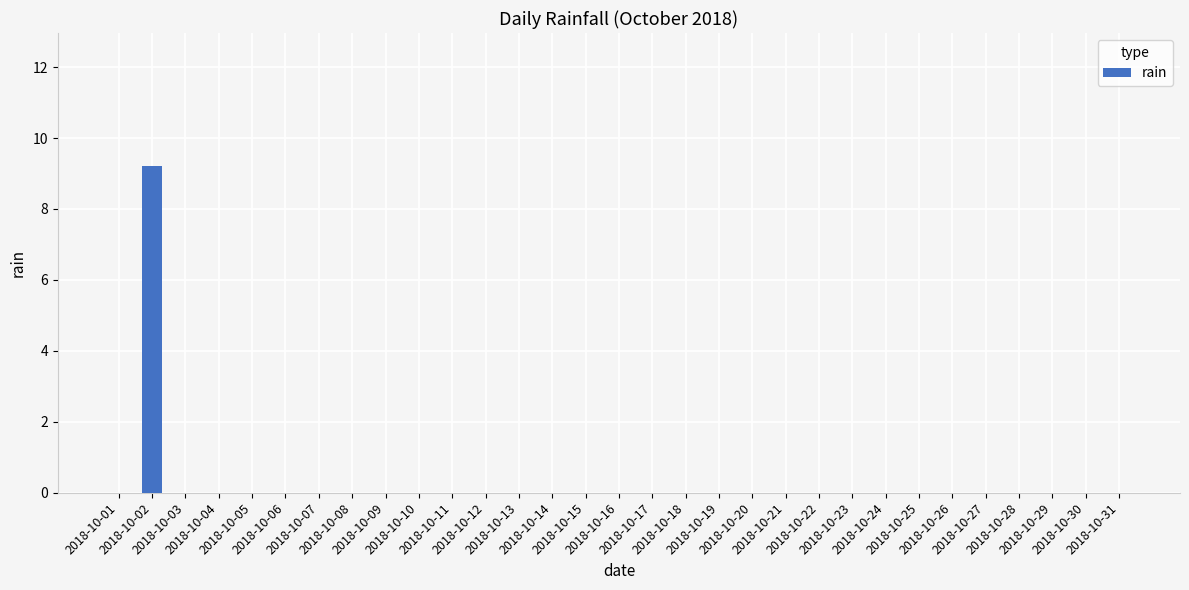

Which category has the highest value across all series?

2018-10-02